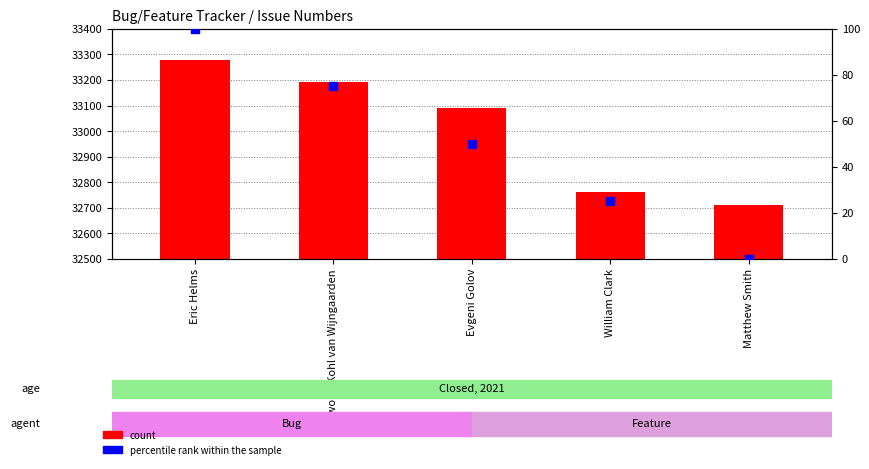

Which series has the largest total across all categories?

count